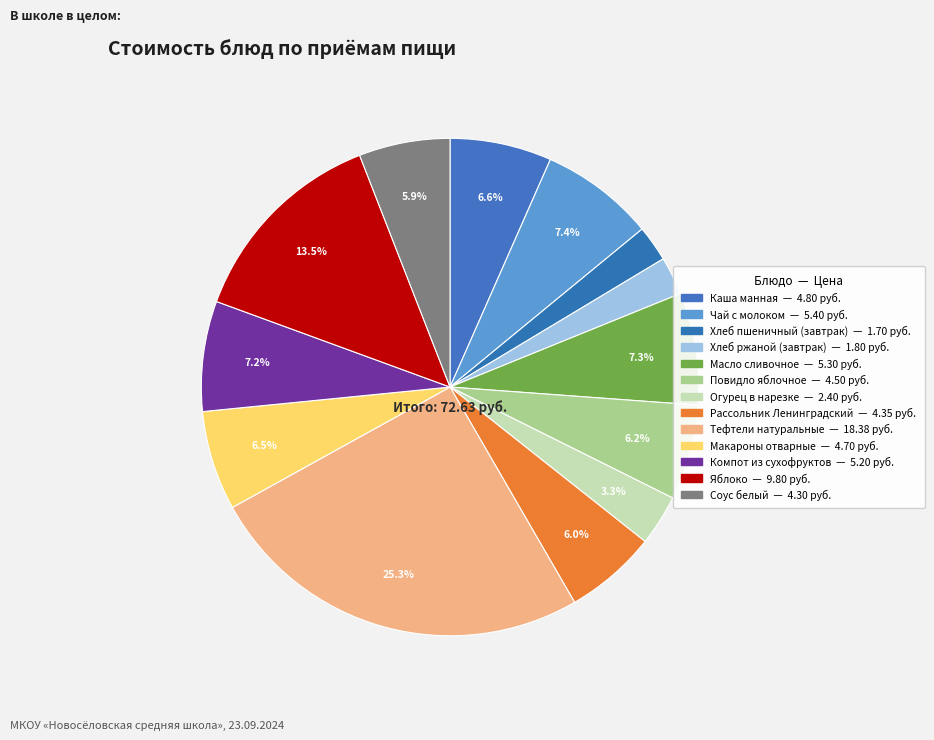

To the nearest percent, what is the average slice percentage?

8%